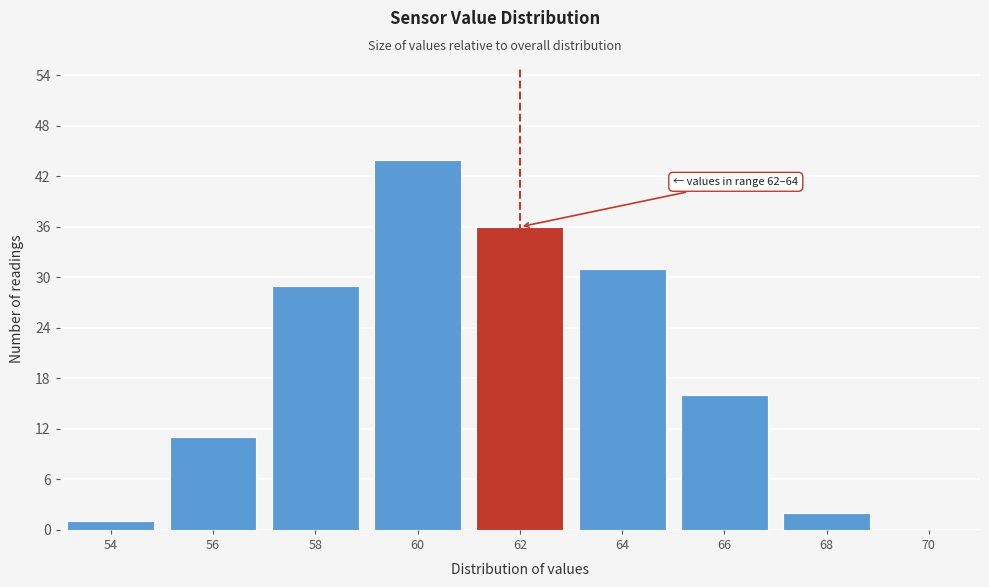

Reading right to left, list all the values displayed in this chart.

70=0	68=2	66=16	64=31	62=36	60=44	58=29	56=11	54=1